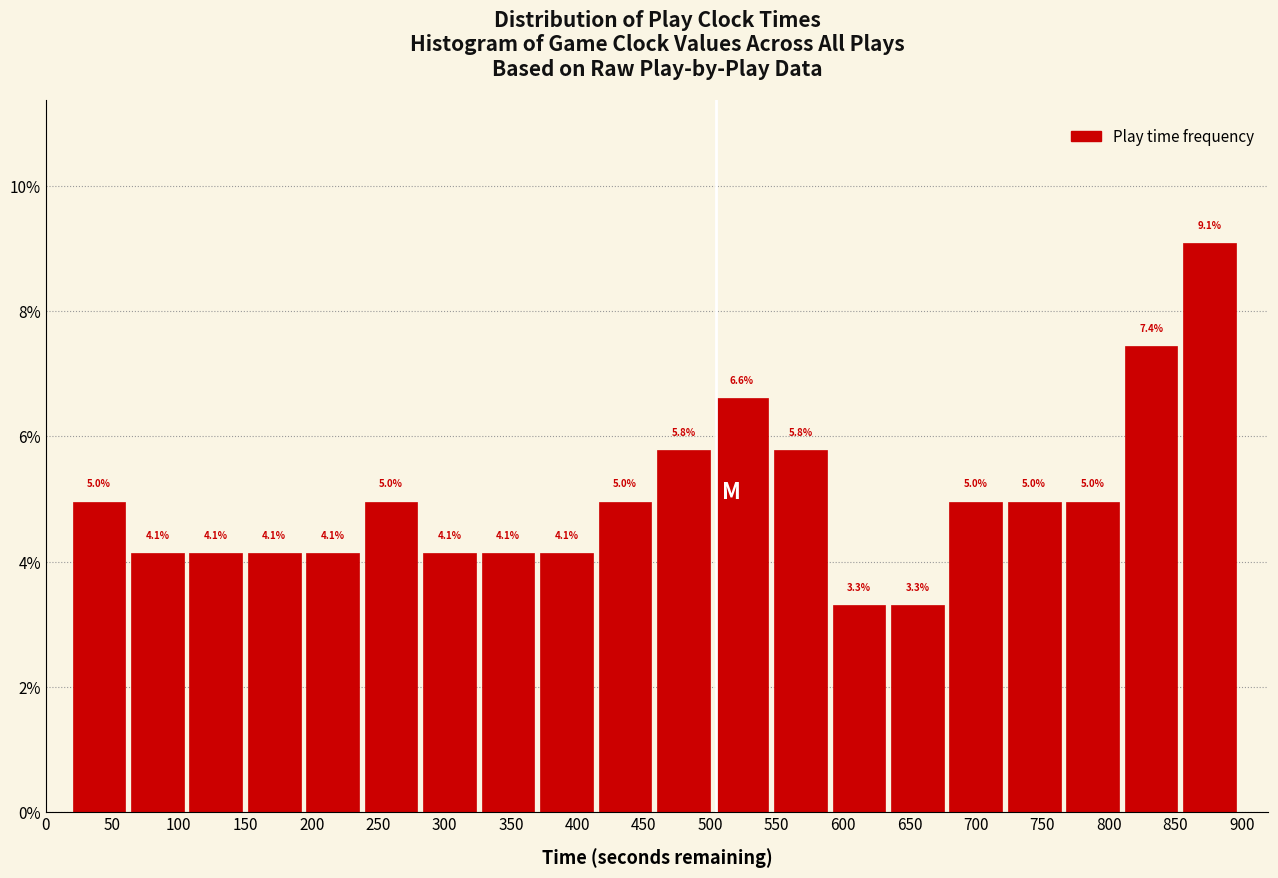

Reading left to right, list every bar in this chart as the range it spans on the x-axis followed by its height. The bar edges are not printed on the chart, so give them approximately, as read against the axis.

20 to 64: 5.0
64 to 108: 4.1
108 to 152: 4.1
152 to 196: 4.1
196 to 240: 4.1
240 to 284: 5.0
284 to 328: 4.1
328 to 372: 4.1
372 to 416: 4.1
416 to 460: 5.0
460 to 504: 5.8
504 to 548: 6.6
548 to 592: 5.8
592 to 636: 3.3
636 to 680: 3.3
680 to 724: 5.0
724 to 768: 5.0
768 to 812: 5.0
812 to 856: 7.4
856 to 900: 9.1